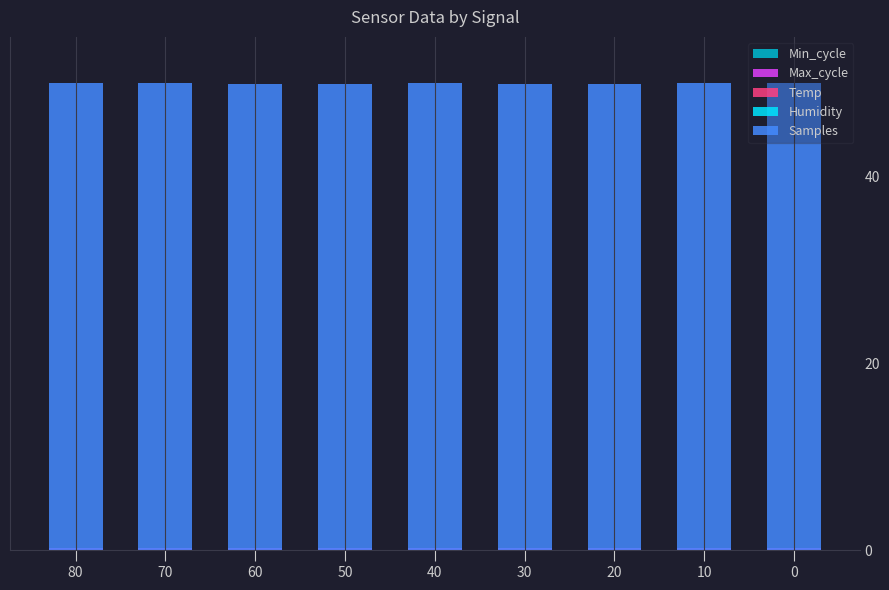

Reading left to right, what are all the values shown in this chart?

Min_cycle: 80=0.0	70=0.0	60=0.0	50=0.0	40=0.0	30=0.0	20=0.0	10=0.0	0=0.0
Max_cycle: 80=0.2	70=0.2	60=0.2	50=0.2	40=0.2	30=0.2	20=0.2	10=0.2	0=0.2
Temp: 80=0.0	70=-0.0	60=0.0	50=0.0	40=0.0	30=0.0	20=-0.0	10=-0.0	0=0.0
Humidity: 80=0.0	70=0.0	60=0.0	50=0.0	40=0.0	30=0.0	20=0.0	10=0.0	0=0.0
Samples: 80=50.0	70=50.0	60=49.9	50=50.0	40=50.0	30=50.0	20=49.9	10=50.0	0=50.0